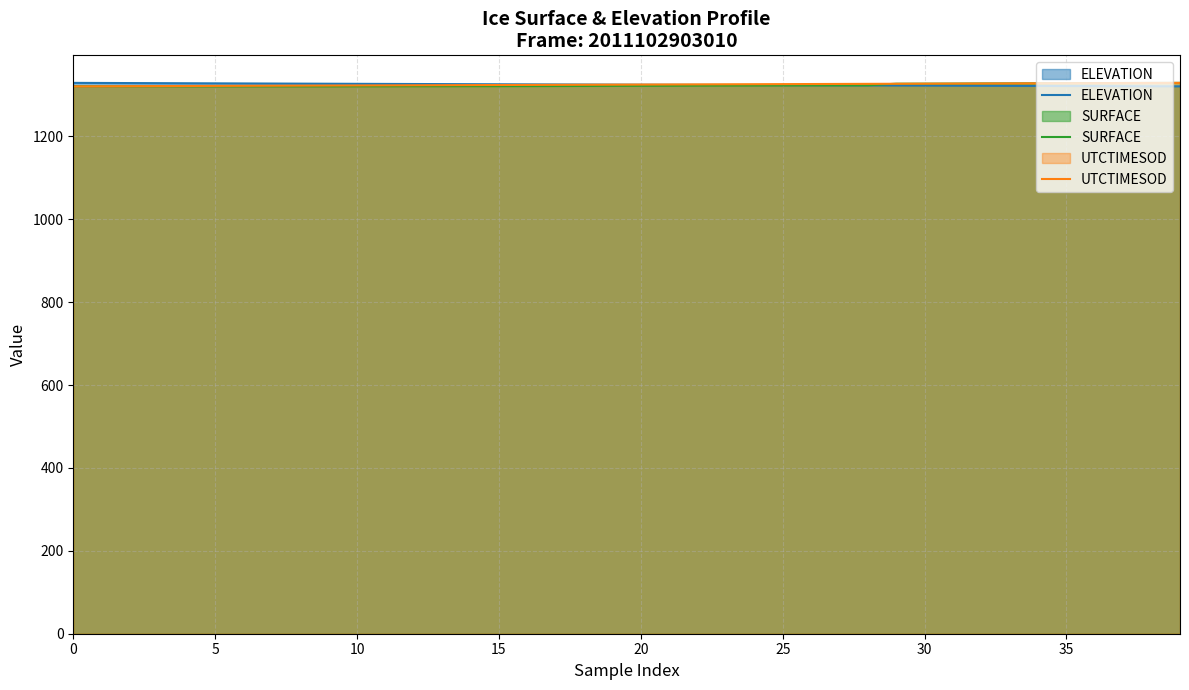

What are all the series names shown in the legend?

ELEVATION, SURFACE, UTCTIMESOD